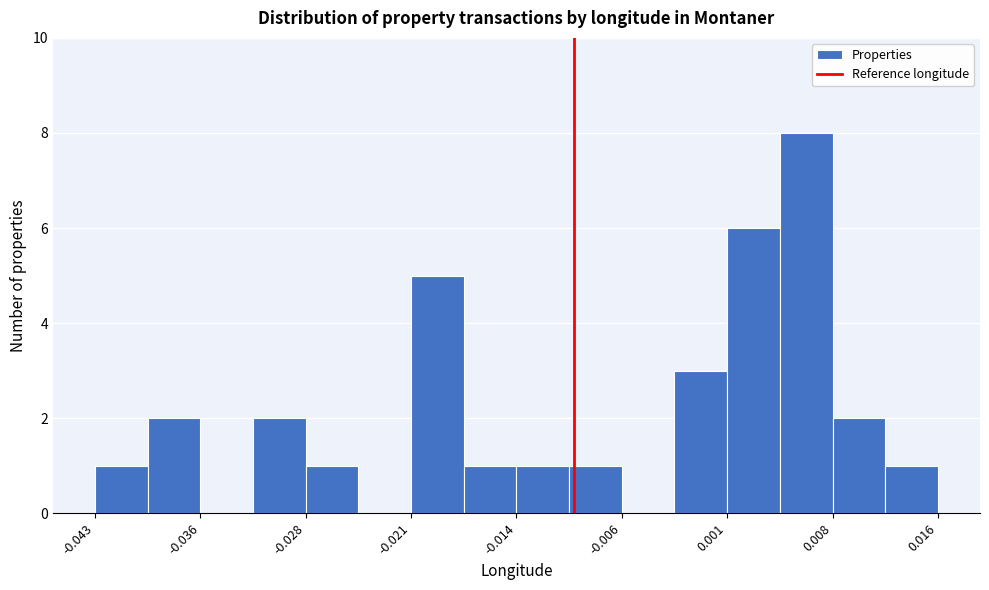

Read against the x-axis, roughly where is the centre of the tallest bar?

0.007